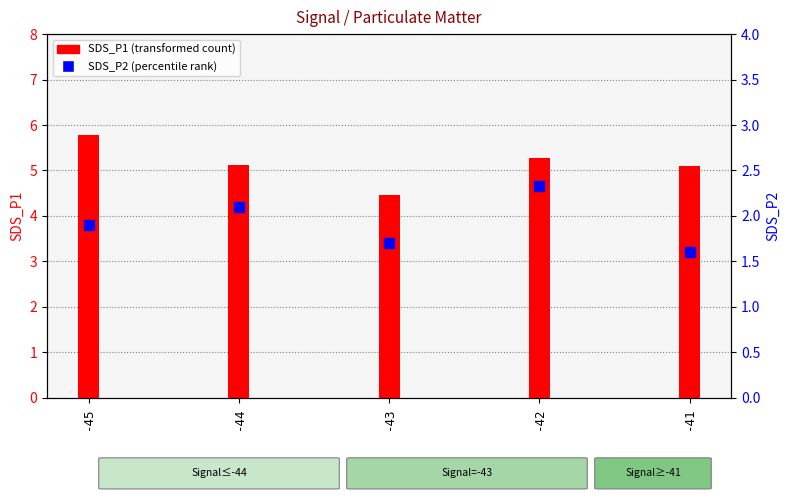

Is the value of SDS_P1 at -43 greater than the value of SDS_P2 at -42?

Yes